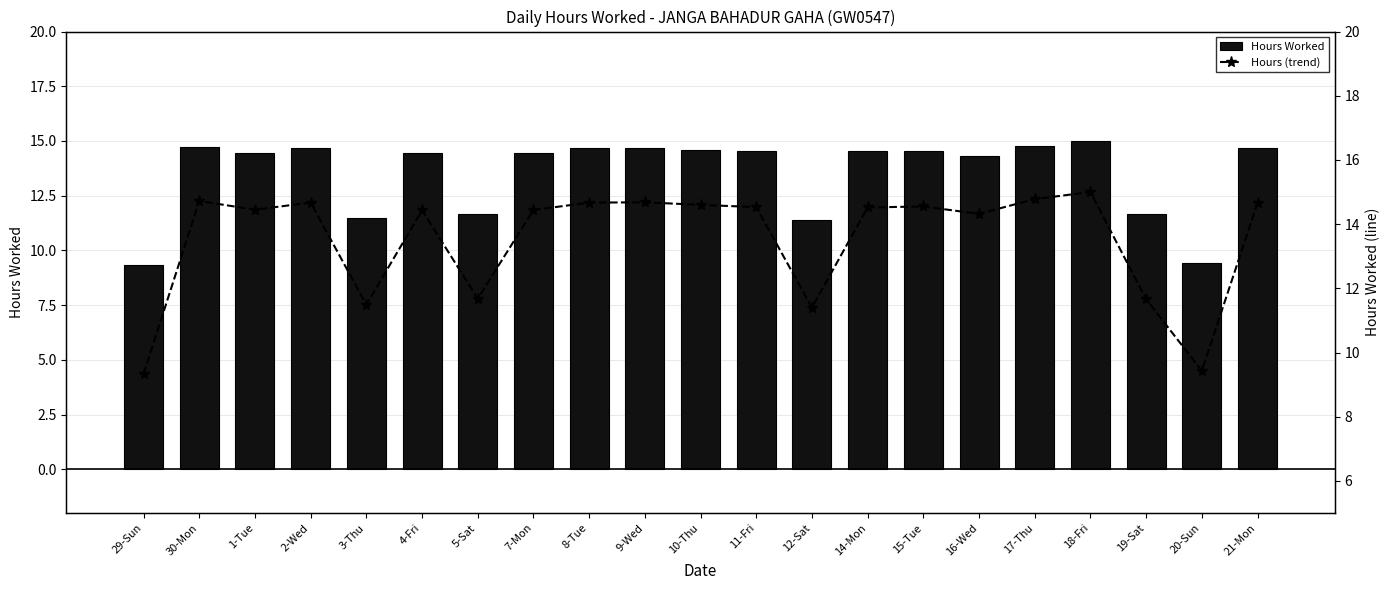

What are all the series names shown in the legend?

Hours Worked, Hours (trend)